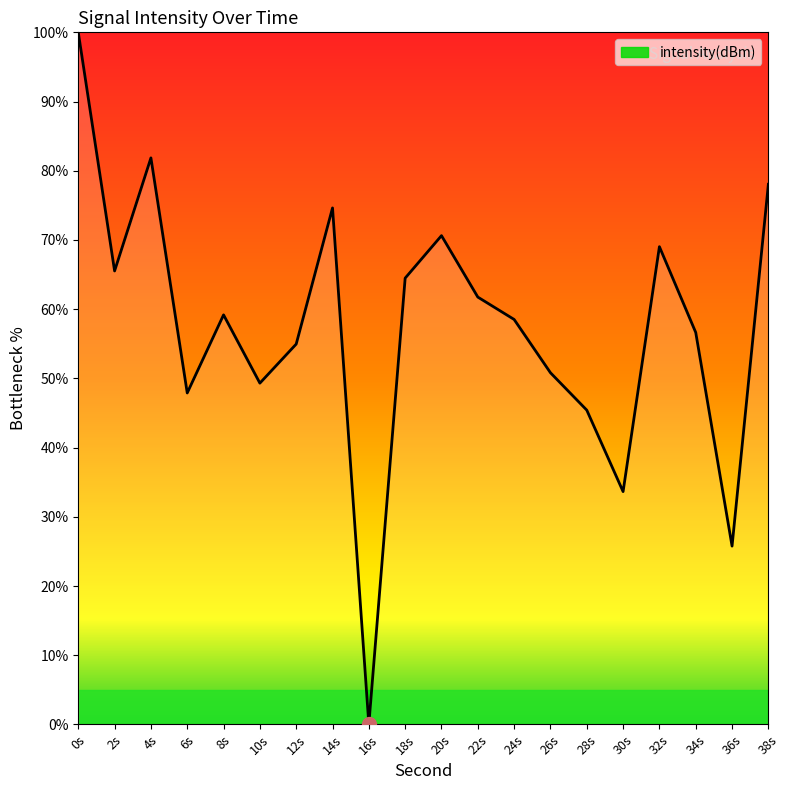

The chart shows a value of 99.3 at 32s. True or false?

False